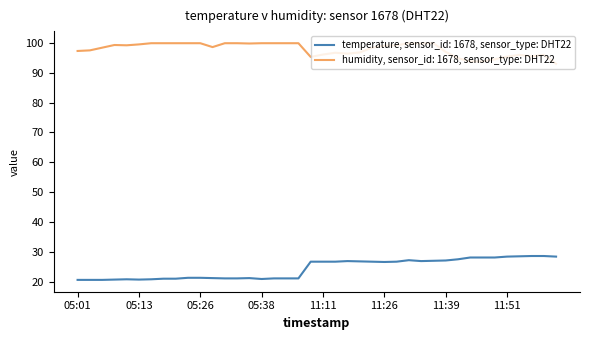

Which series has the largest total across all categories?

humidity, sensor_id: 1678, sensor_type: DHT22